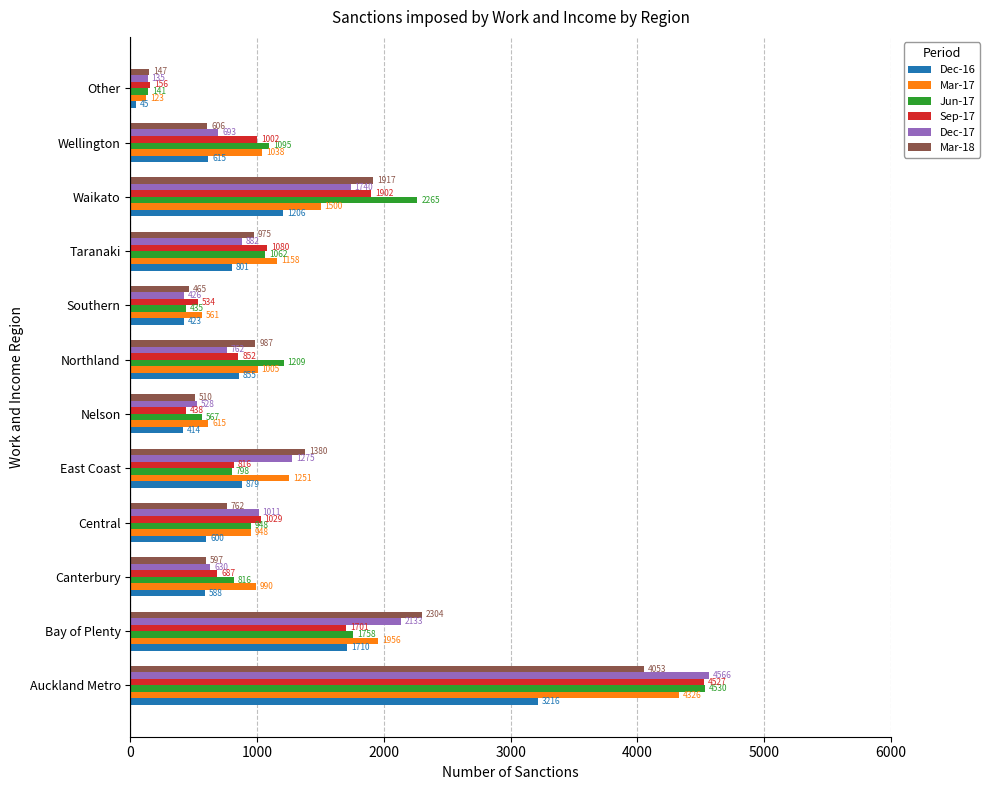

What is the average value of the Sep-17 series?

1227